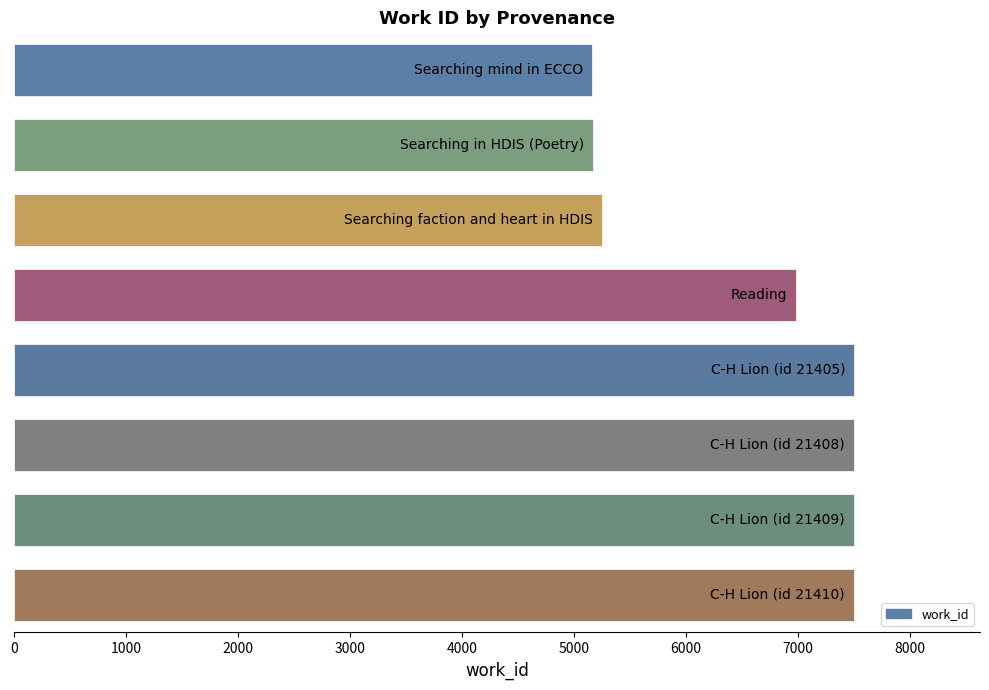

What is the maximum value shown in the chart?

7499